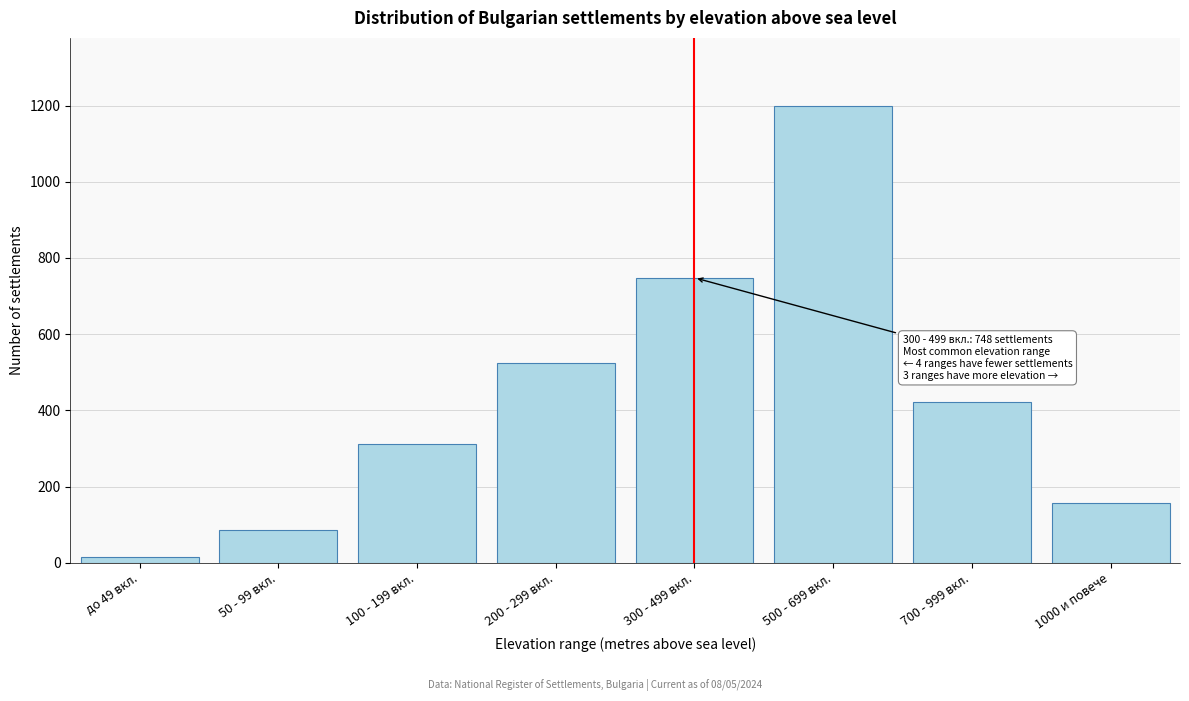

Reading right to left, list all the values displayed in this chart.

1000 и повече=156	700 - 999 вкл.=421	500 - 699 вкл.=1198	300 - 499 вкл.=748	200 - 299 вкл.=523	100 - 199 вкл.=312	50 - 99 вкл.=87	до 49 вкл.=14